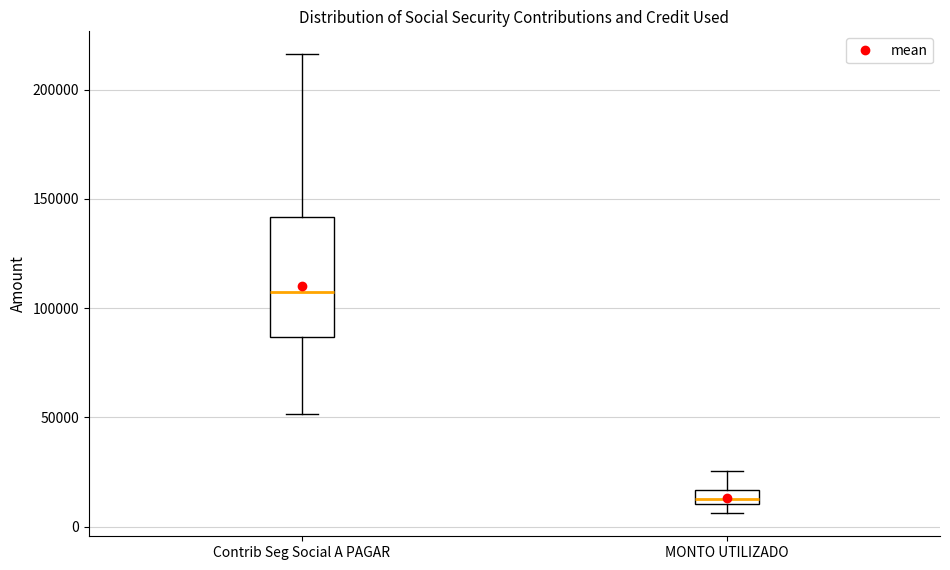

Where does the lower whisker of the box for Contrib Seg Social A PAGAR end on the y-axis? The values are not printed on the chart, so give them approximately, as read against the axis.

50000